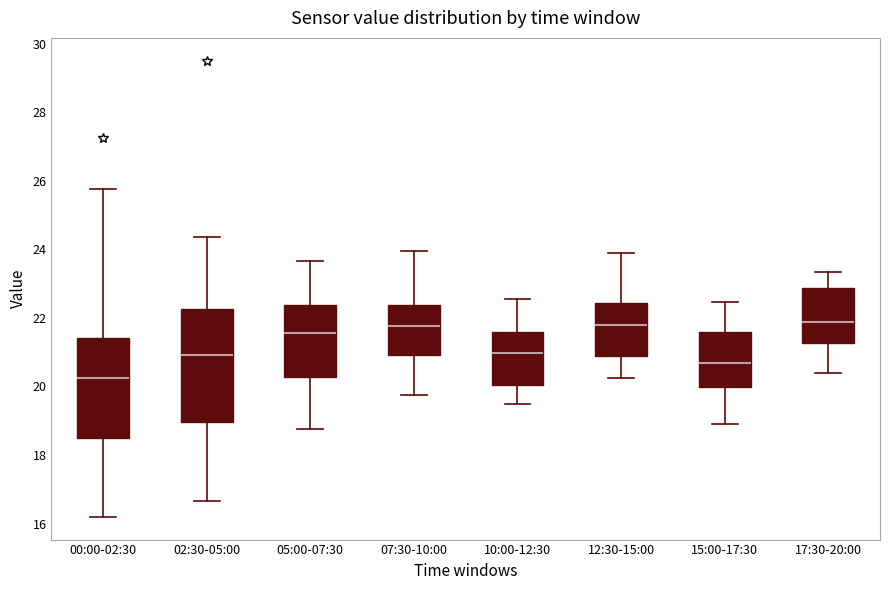

Which box is the tallest, from its lower edge to its upper edge?

02:30-05:00